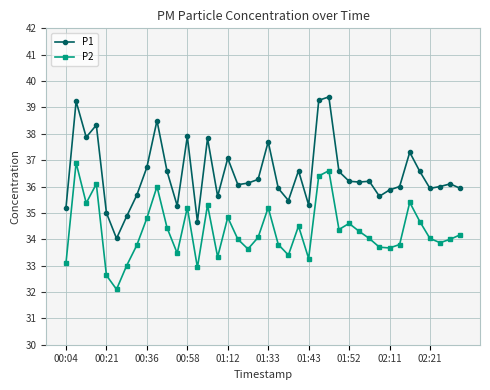

True or false: P2 and P1 intersect in this chart.

False